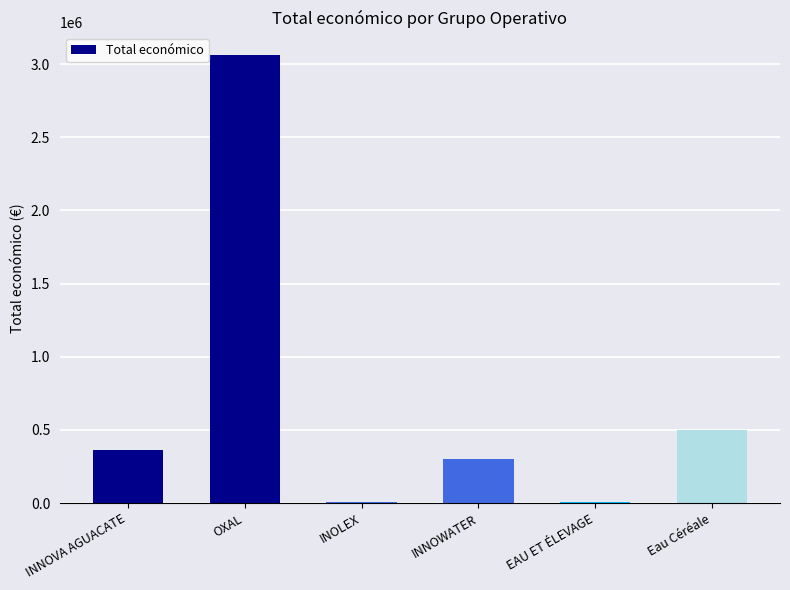

Is it true that the value at INNOVA AGUACATE is 595716?

False